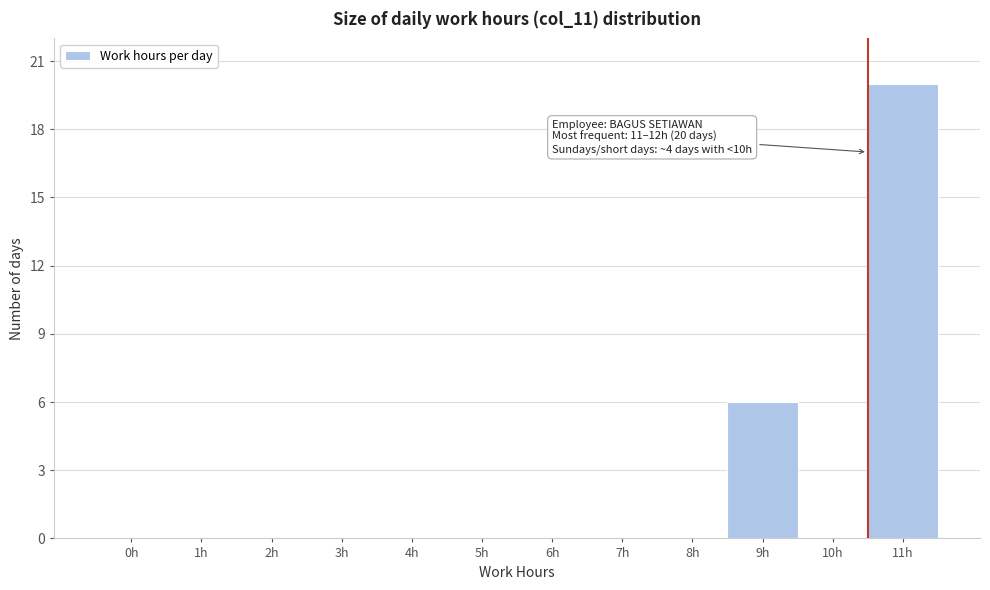

Reading left to right, extract all data points from this chart.

0h=0	1h=0	2h=0	3h=0	4h=0	5h=0	6h=0	7h=0	8h=0	9h=6	10h=0	11h=20